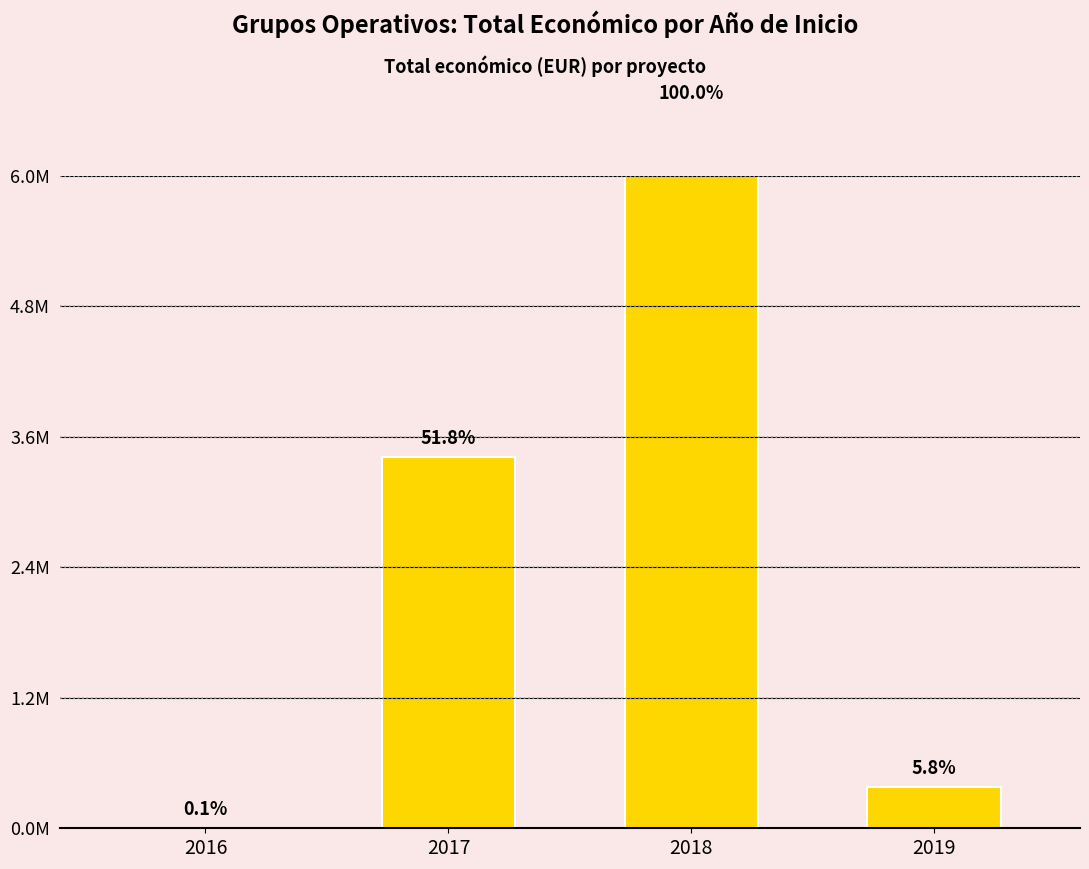

What is the difference between the values at 2018 and 2017?

3177371